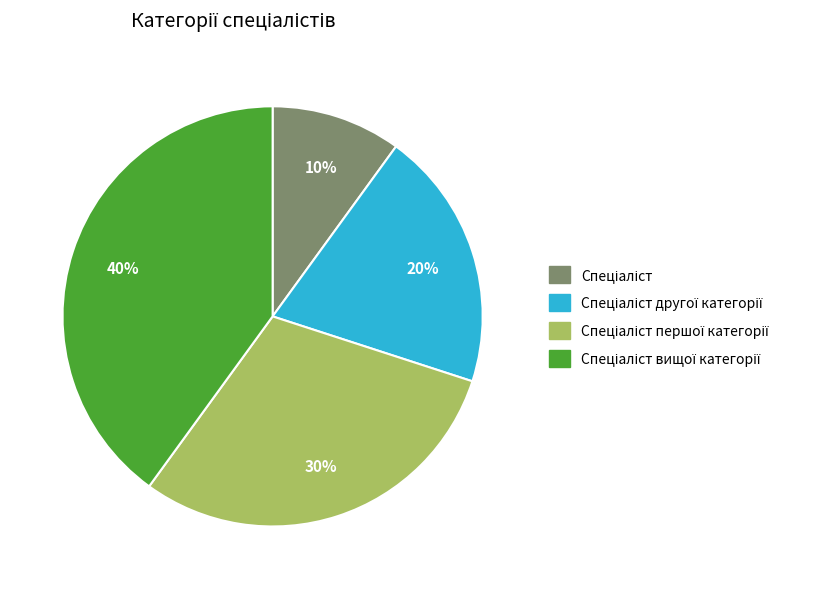

Does any single category account for the majority?

No